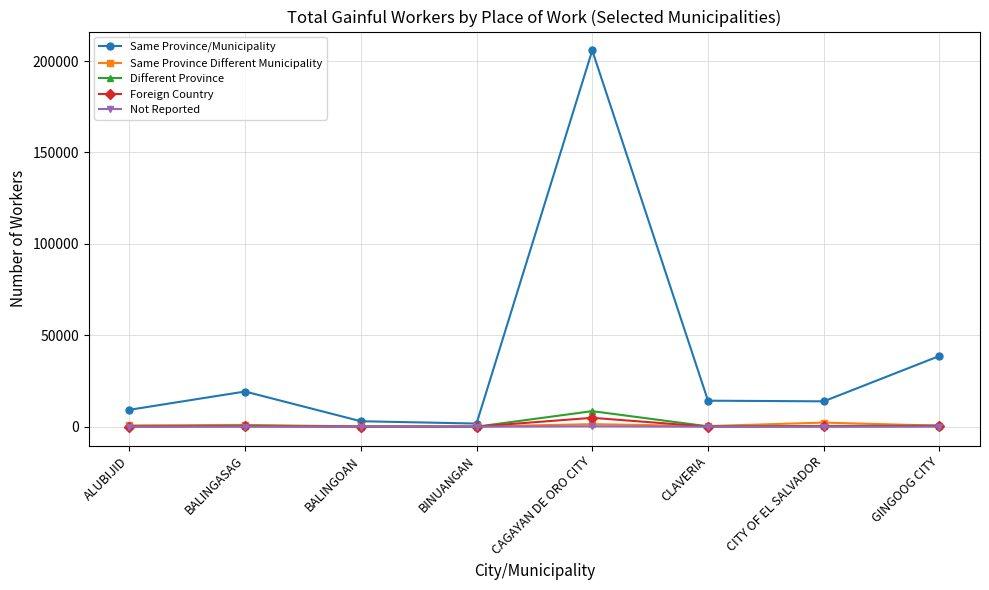

Which series has the largest total across all categories?

Same Province/Municipality